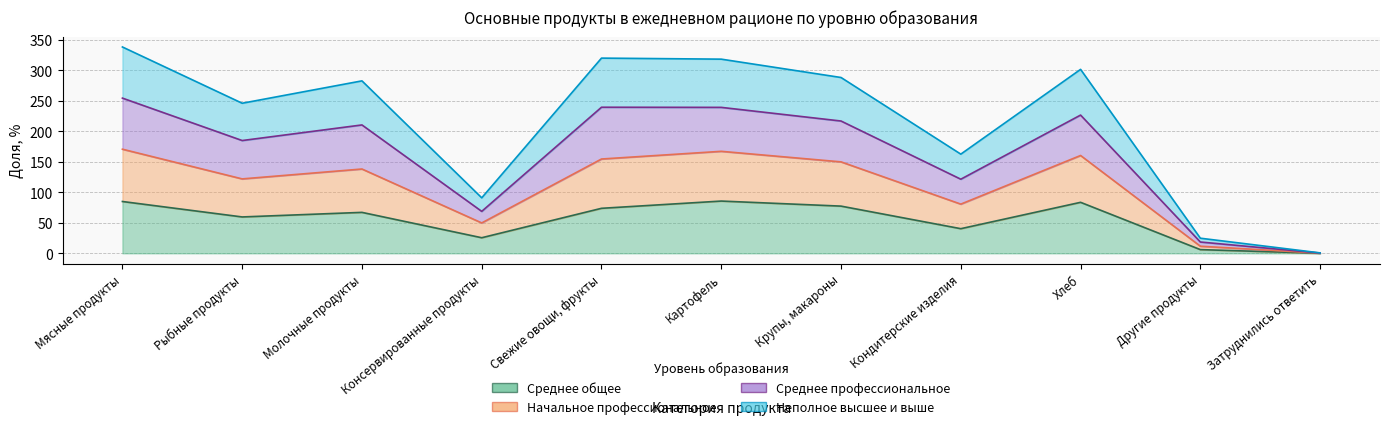

True or false: Начальное профессиональное has more than 0 interior local peaks.

True